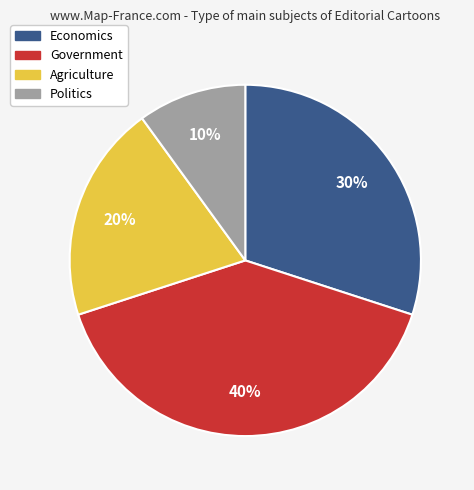

To the nearest percent, what is the combined percentage of Agriculture and Government?

60%